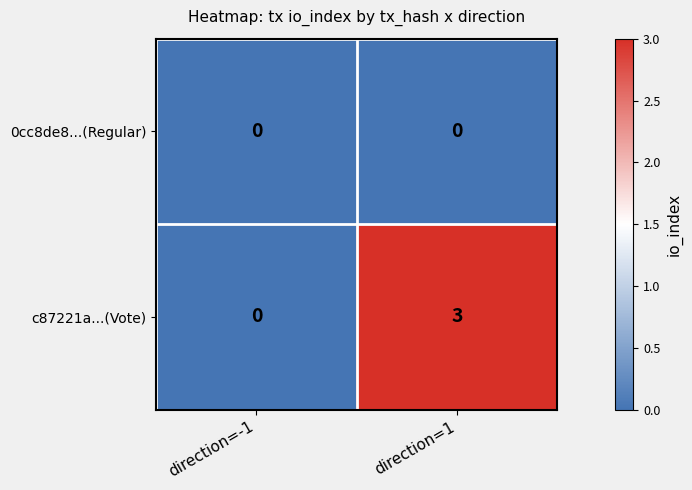

Which series has the widest spread of values?

c87221a...(Vote)